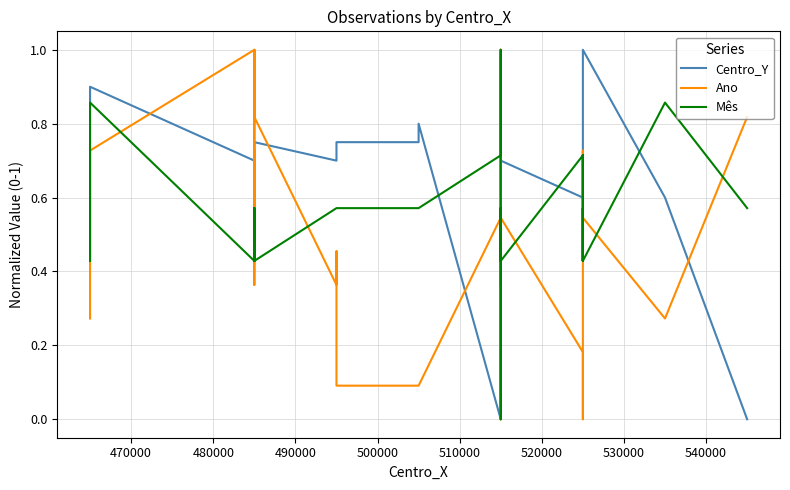

How many lines are shown in the chart?

3